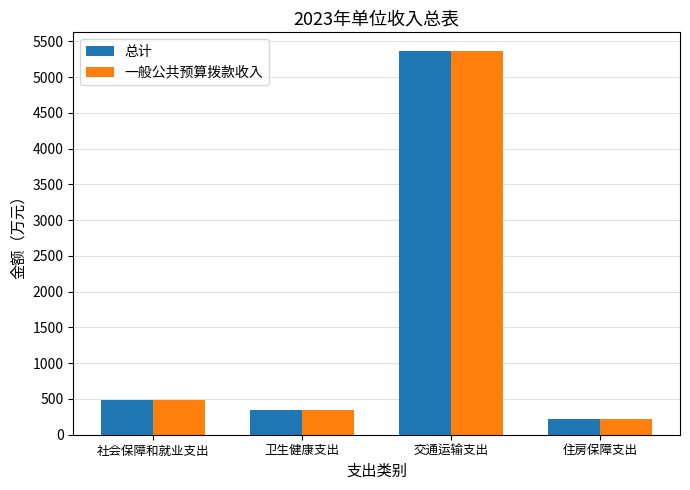

What position from the left is 卫生健康支出?

2